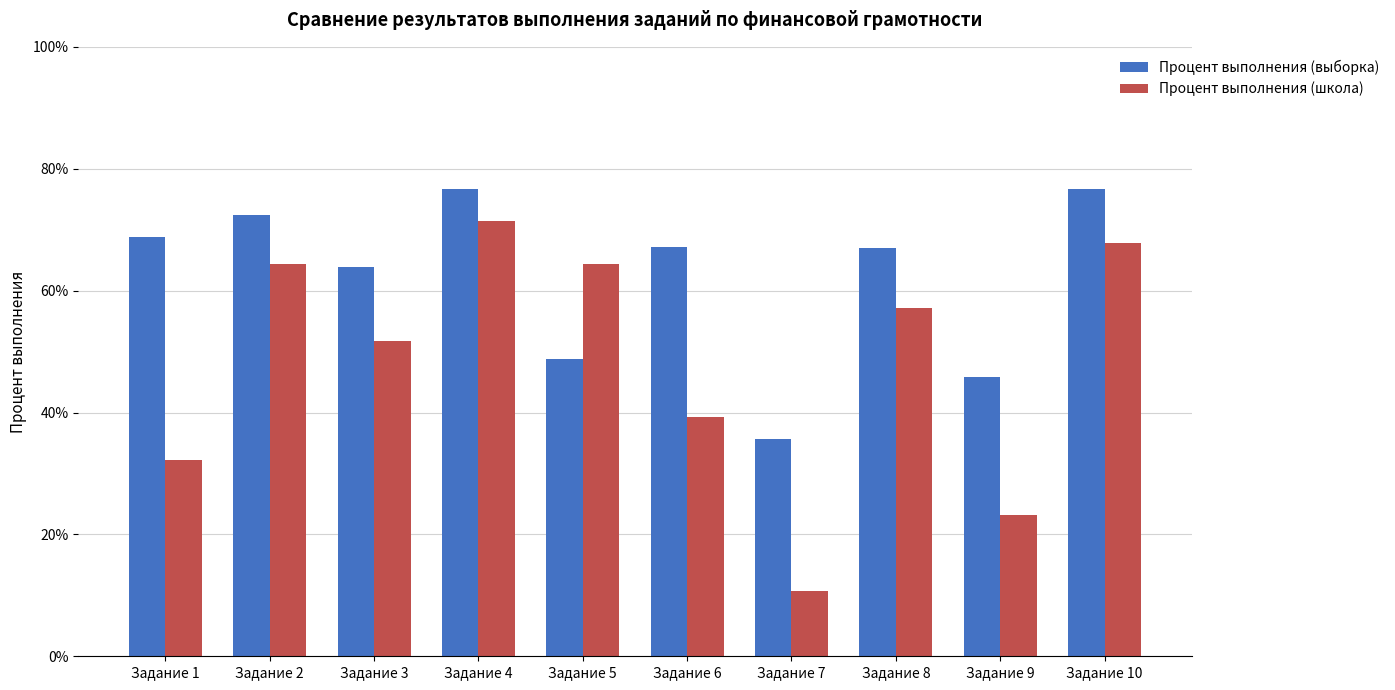

At which category does the chart reach its minimum across all series?

Задание 7